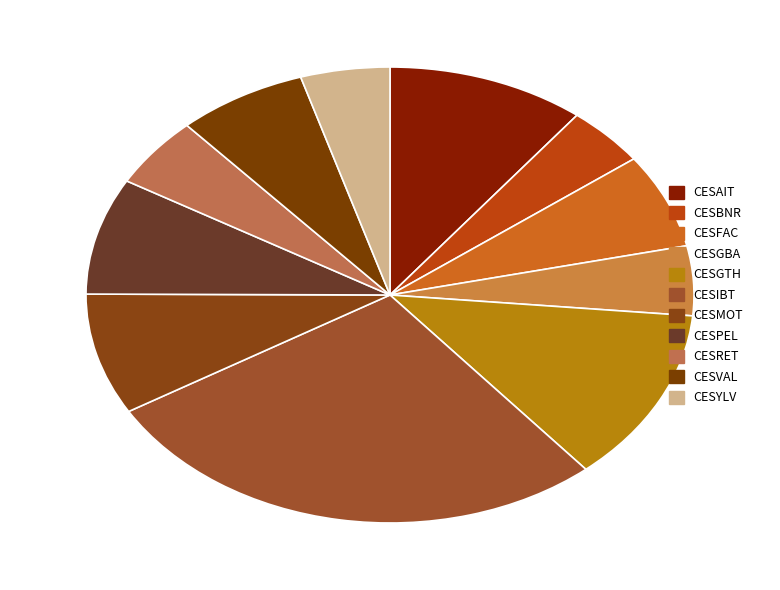

Which slice is the largest?

CESIBT